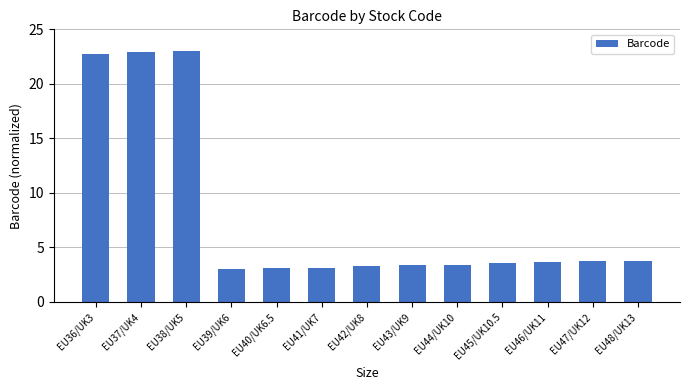

Read the value at EU37/UK4.

22.9